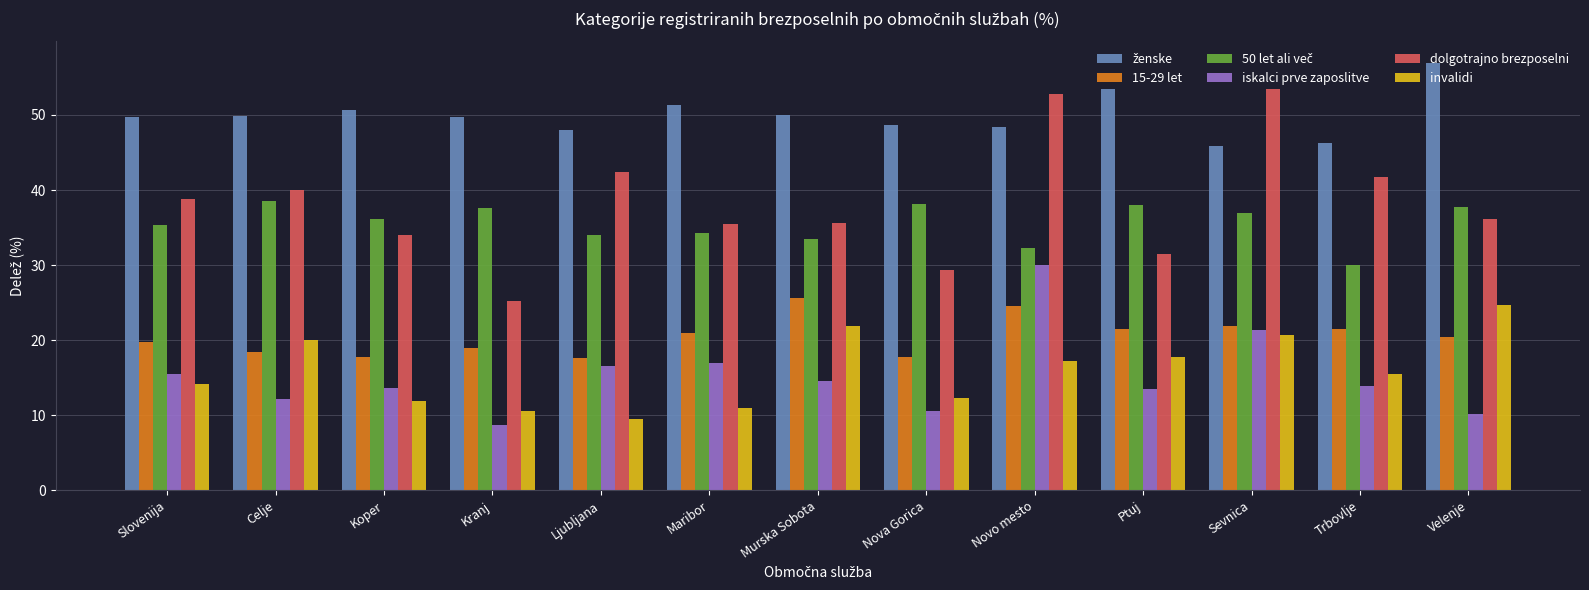

What is the total value across all series at Maribor?

170.1